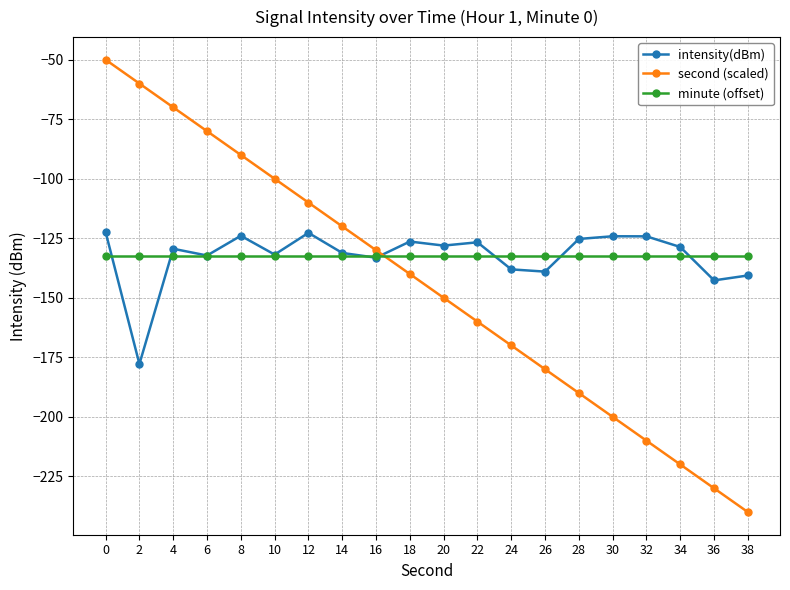

What is the difference between the maximum and minimum values in the second (scaled) series?

190.0